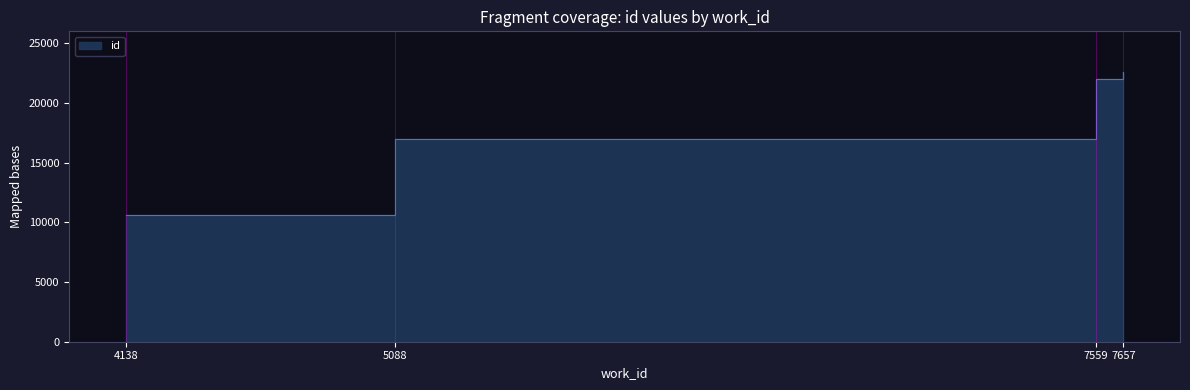

How many values are below 21992?

2